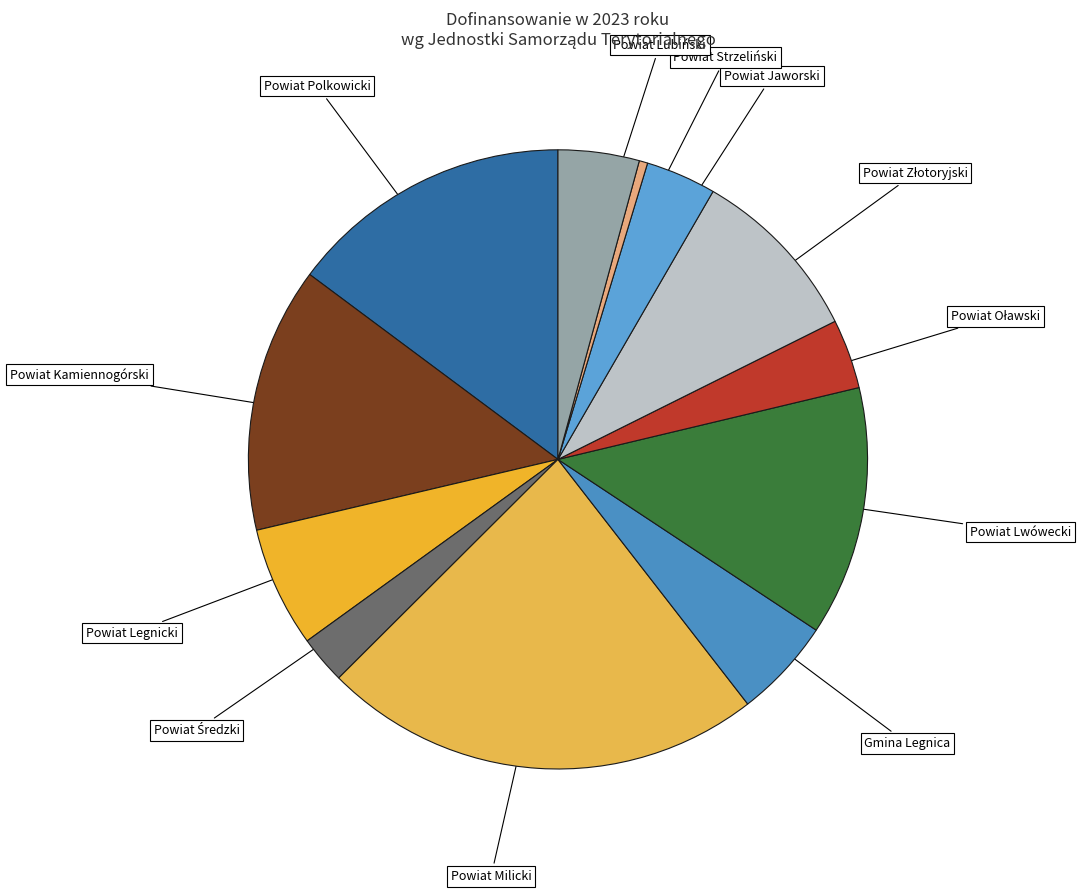

The Powiat Jaworski slice represents 4% of the pie. True or false?

True